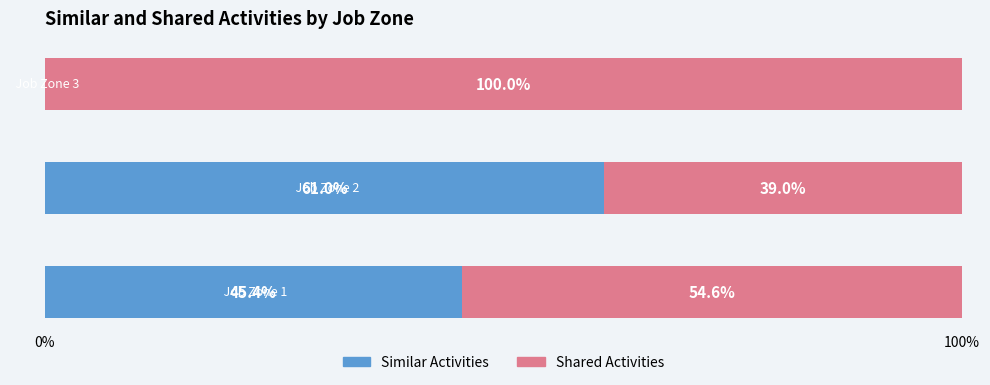

Count the number of categories in the chart.

3